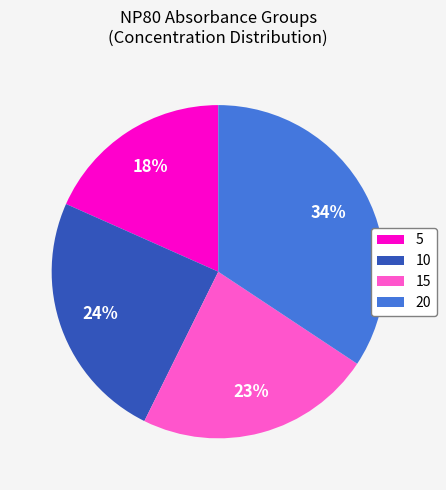

What percentage is the 20 slice, to the nearest percent?

34%